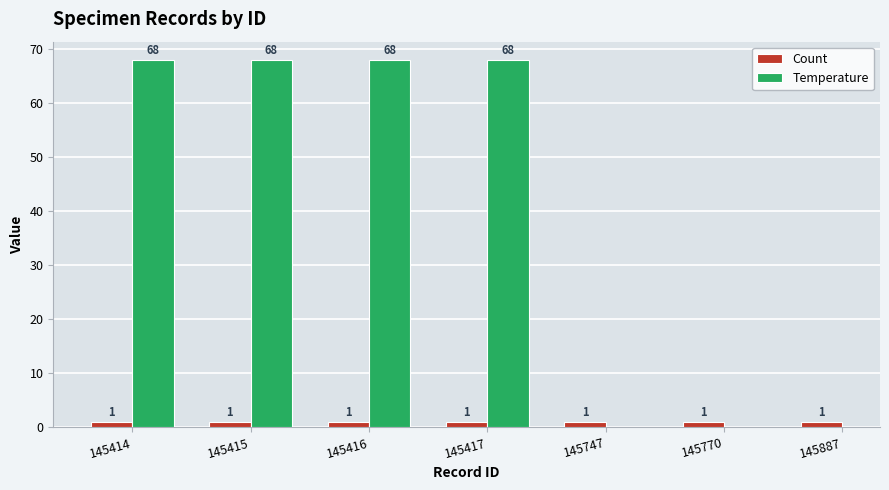

At which label is Temperature closest to 68?

145414